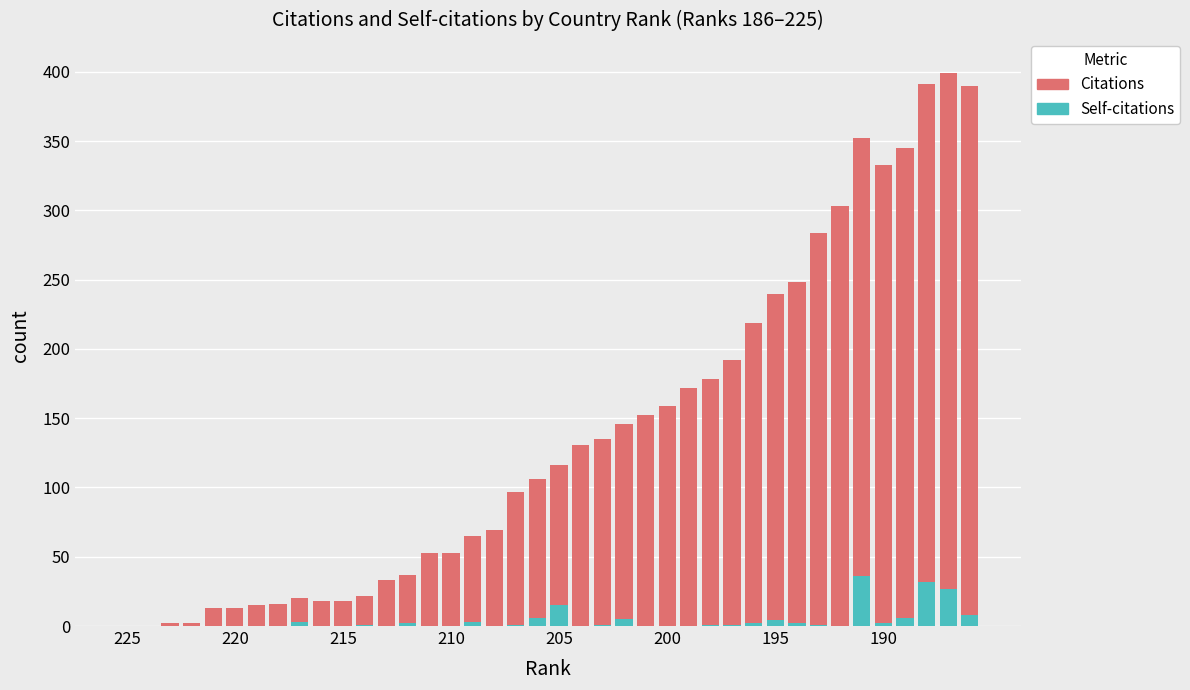

What is the maximum value for Self-citations?

36